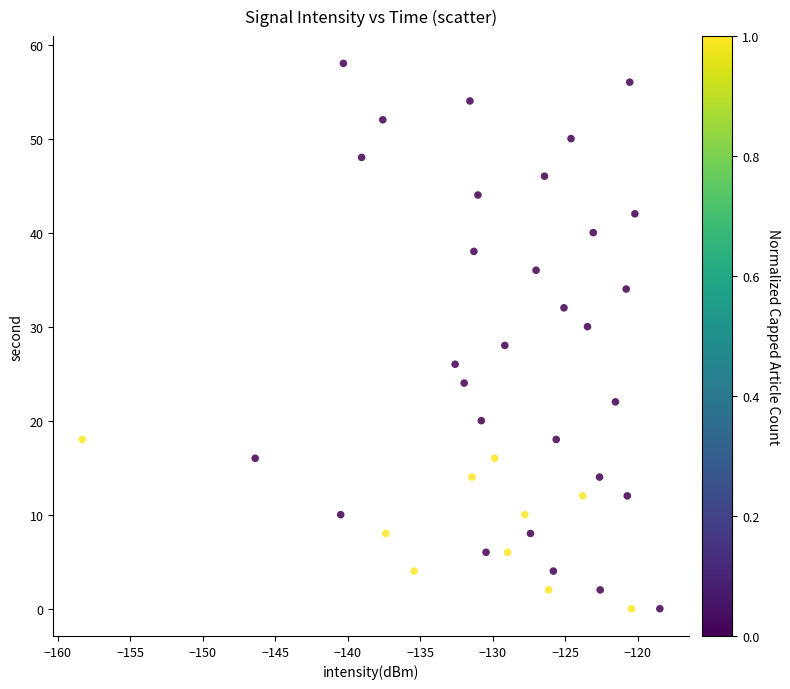

What is the range of Y values (max minus min)?

58